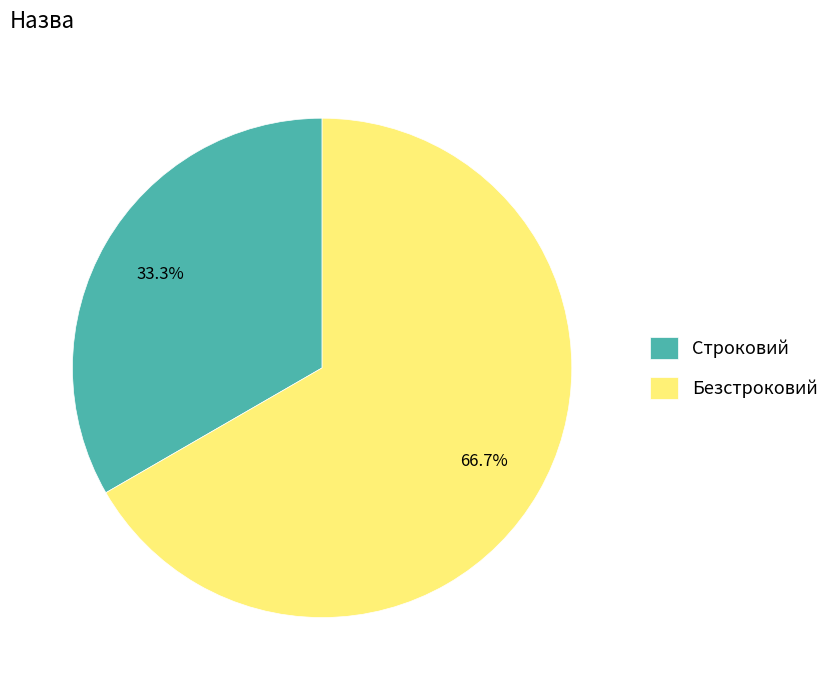

To the nearest percent, what is the difference between the Строковий and Безстроковий slice percentages?

33%